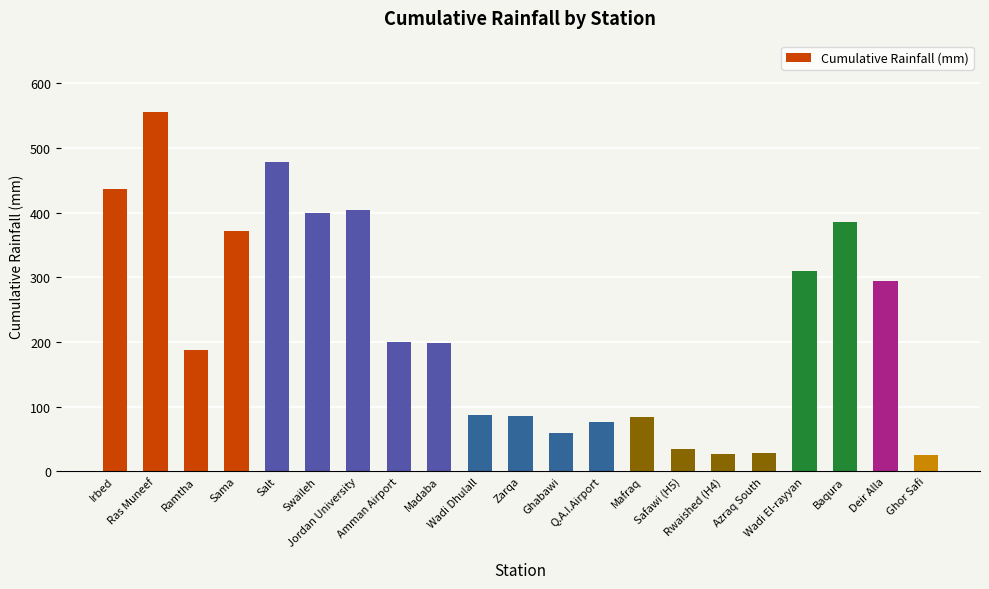

What is the change in value from Sama to Salt?

+108.1